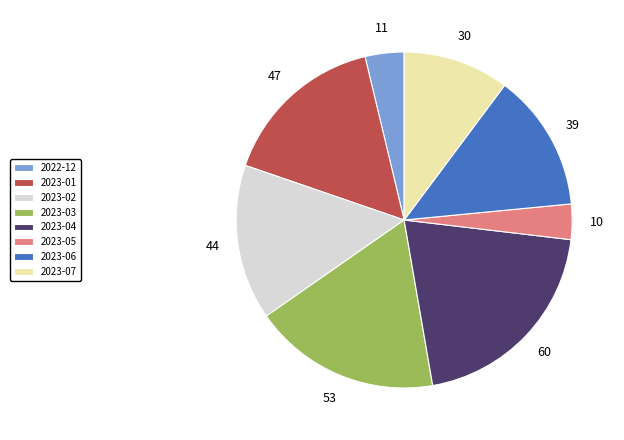

Between 2023-06 and 2022-12, which is larger?

2023-06